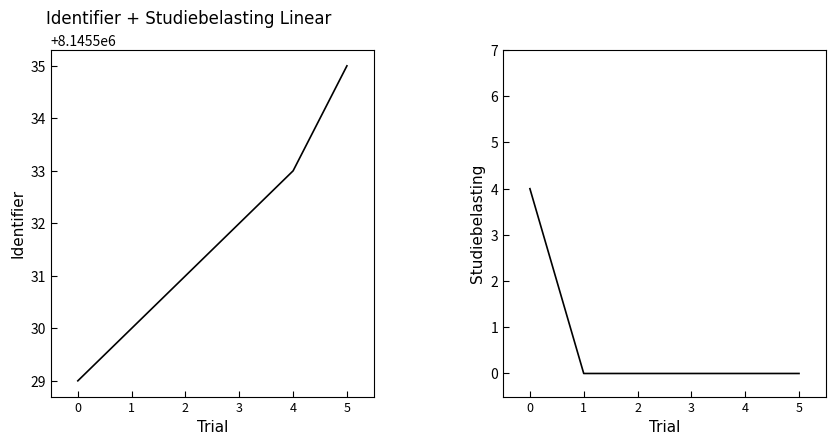

True or false: Identifier and Studiebelasting intersect in this chart.

False